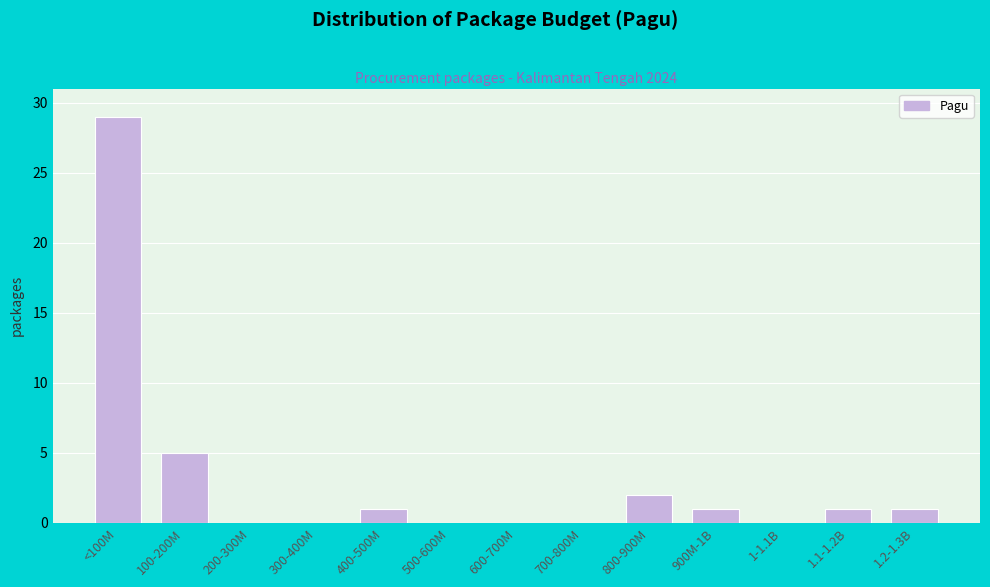

Reading left to right, list all the values displayed in this chart.

<100M=29	100-200M=5	200-300M=0	300-400M=0	400-500M=1	500-600M=0	600-700M=0	700-800M=0	800-900M=2	900M-1B=1	1-1.1B=0	1.1-1.2B=1	1.2-1.3B=1